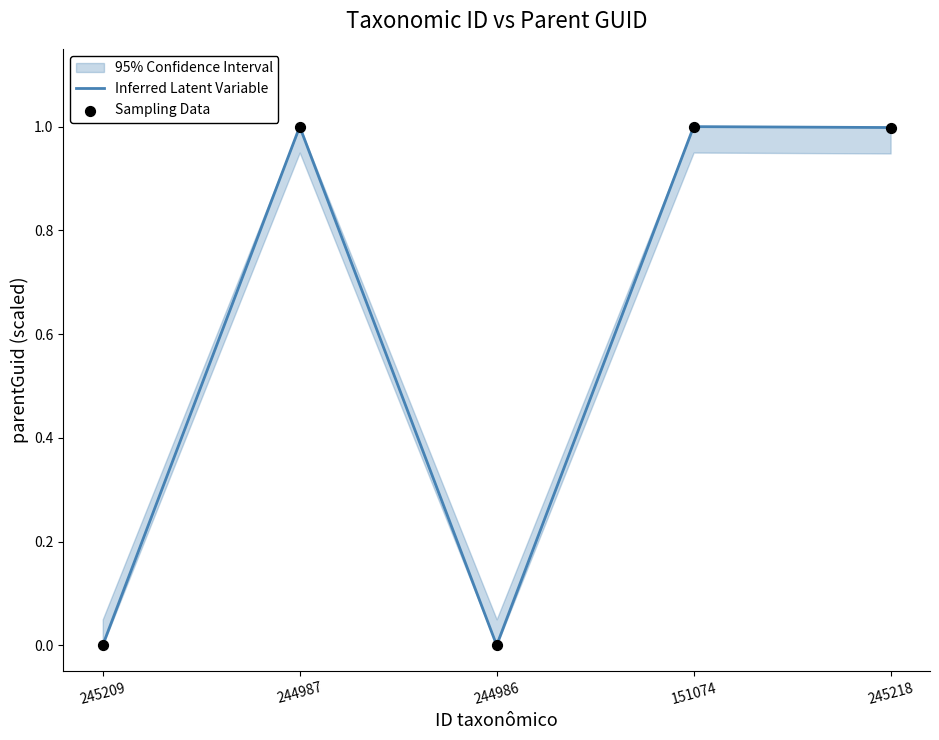

Which series has the largest Y range (max minus min)?

Inferred Latent Variable